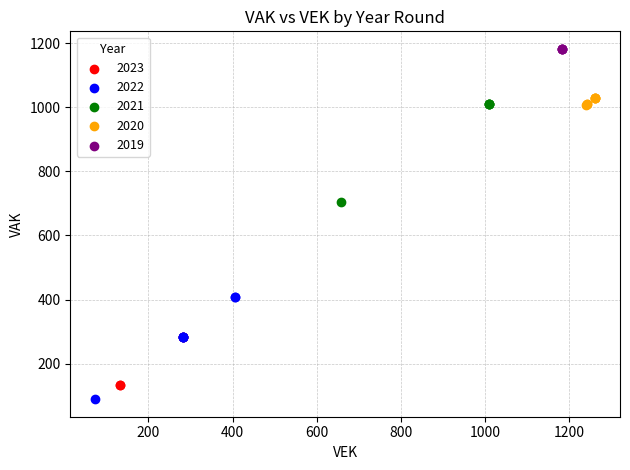

Which series reaches the maximum Y coordinate?

2019